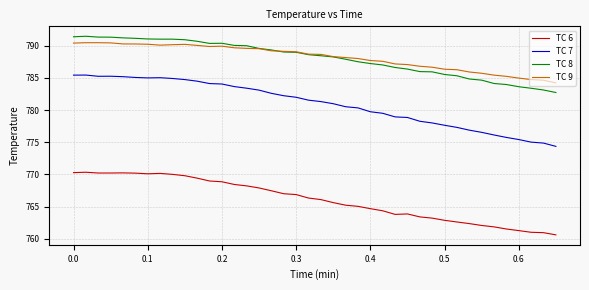

Which series has the widest spread of values?

TC 7